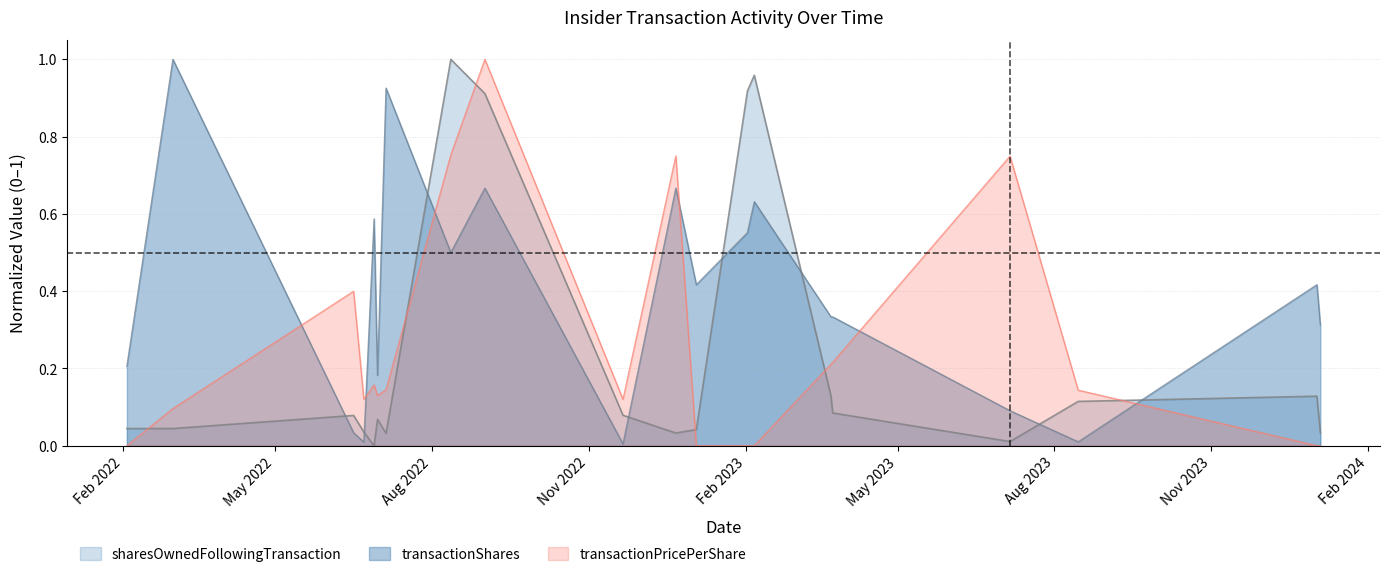

How many interior local peaks does the sharesOwnedFollowingTransaction series have?

5